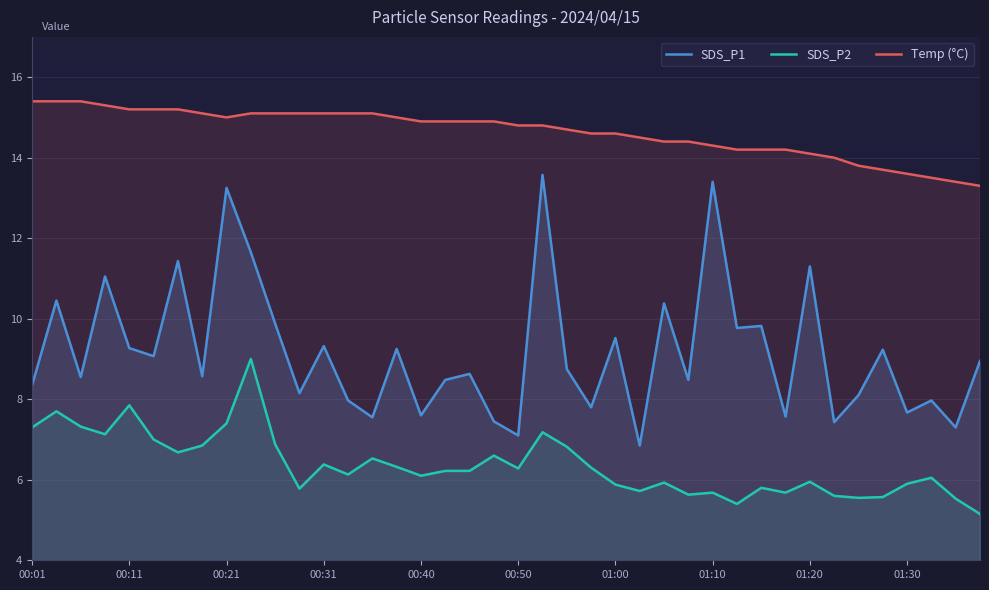

What is the minimum value shown in the chart?

5.2